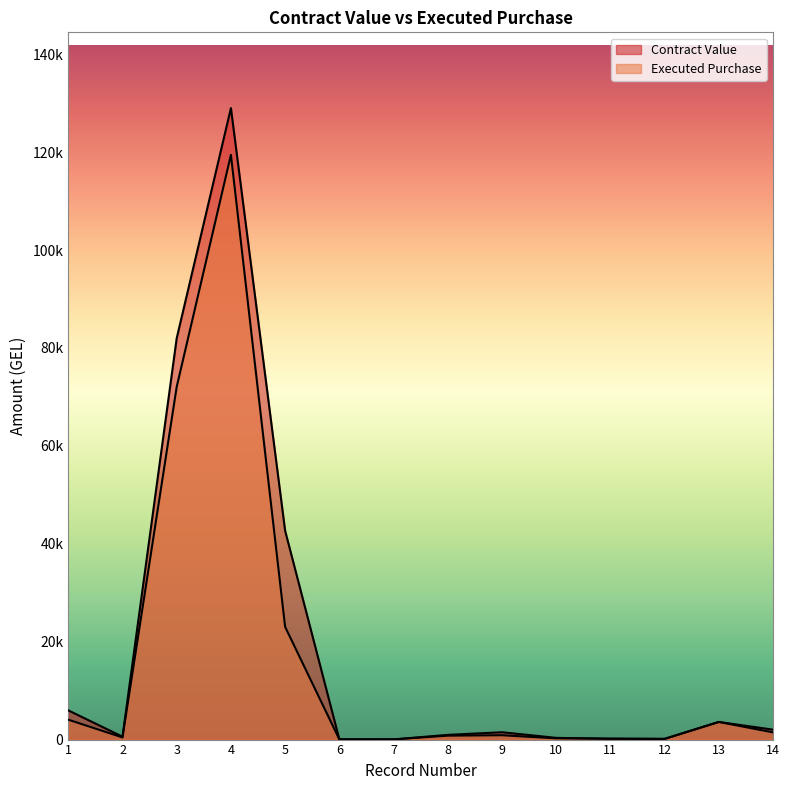

Which label corresponds to the smallest value in the chart?

7